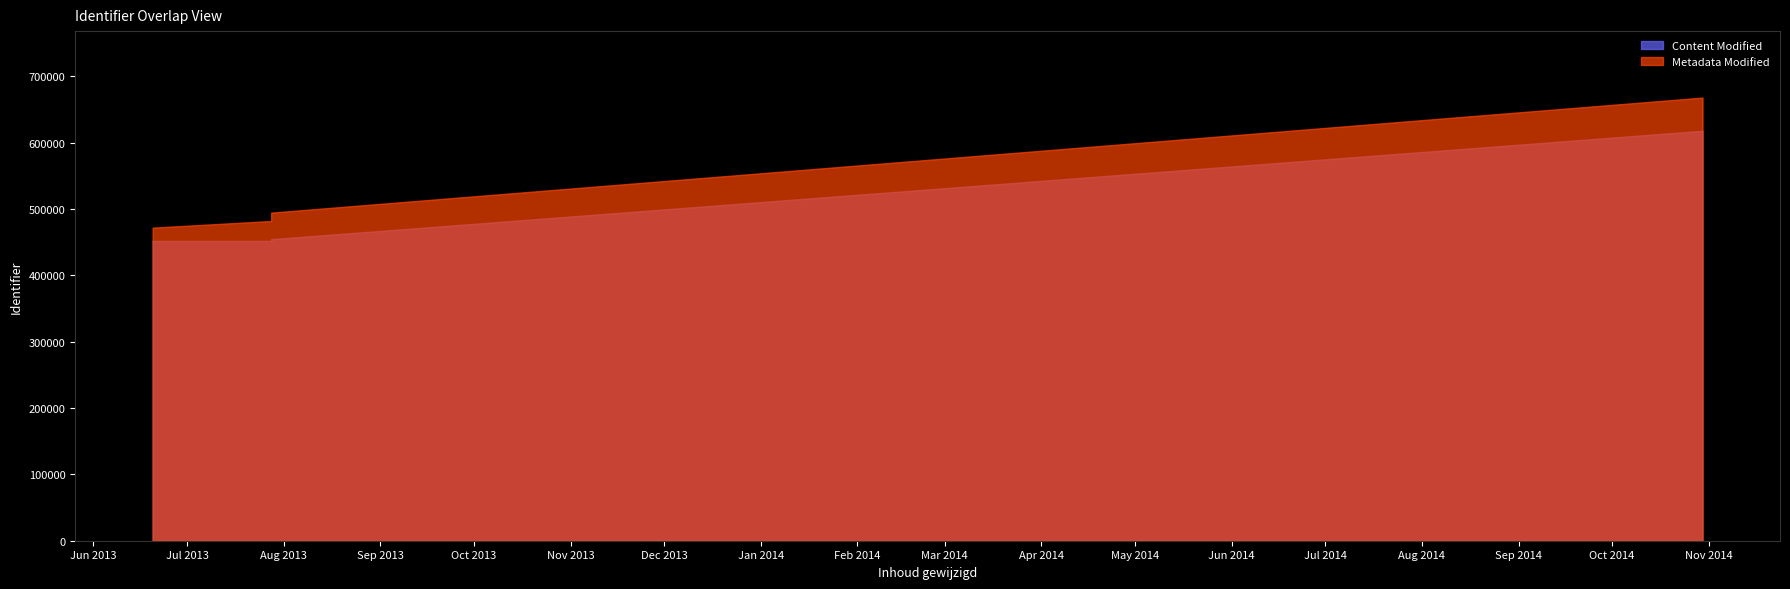

At which label is Content Modified closest to 534421?

2013-07-28